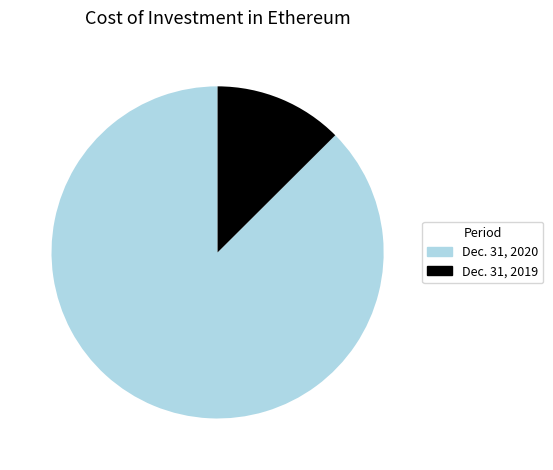

Is there any slice that represents more than half of the pie?

Yes